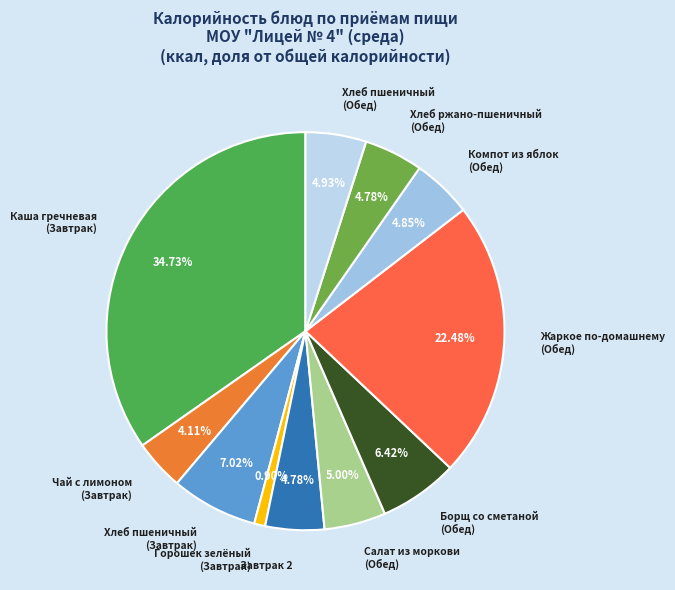

How many slices are in this pie chart?

11